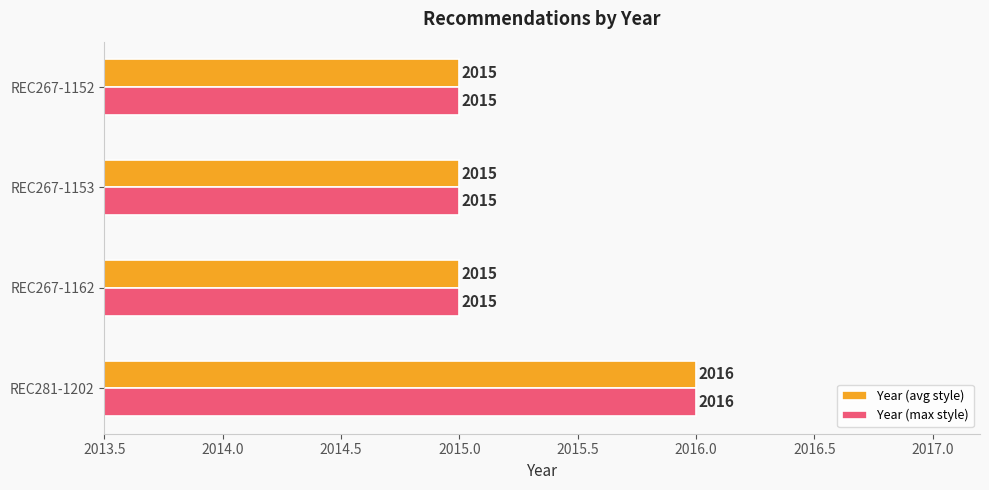

The Year (avg style) series shows 801 at REC267-1153. True or false?

False